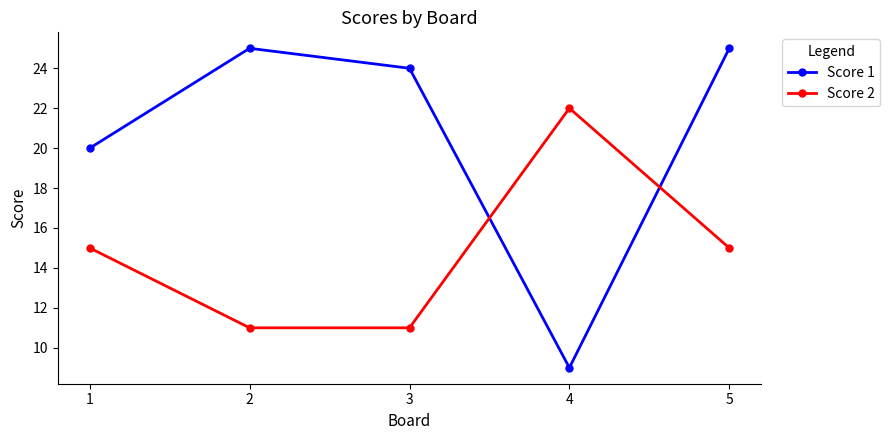

Rank the series at 5 from highest to lowest value.

Score 1, Score 2